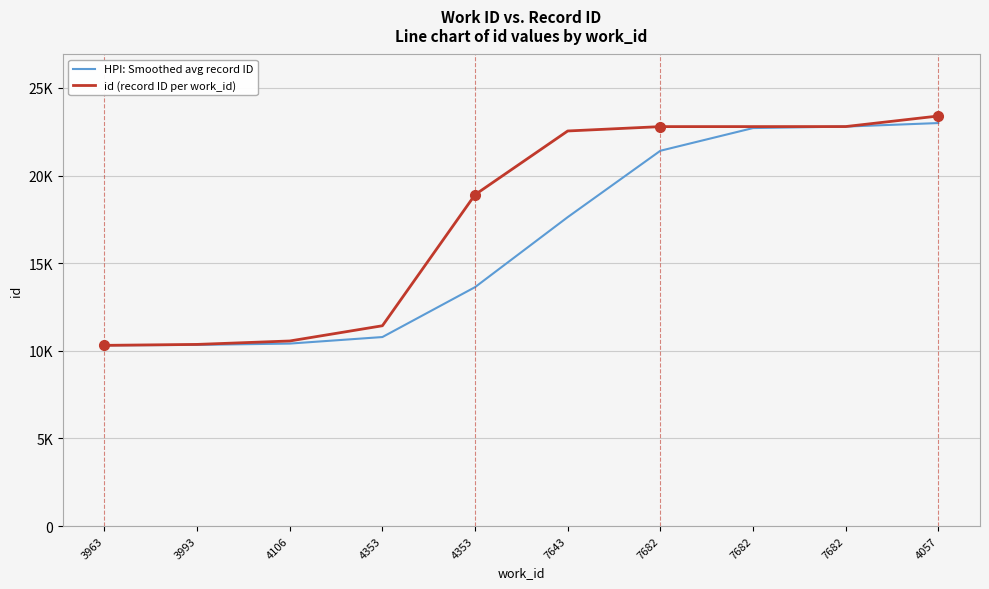

What are all the series names shown in the legend?

HPI: Smoothed avg record ID, id (record ID per work_id)